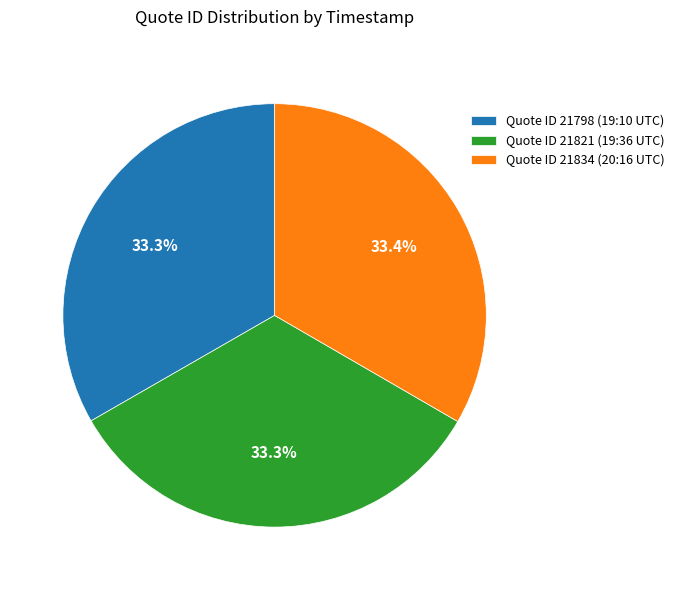

Is there a majority slice in this chart?

No